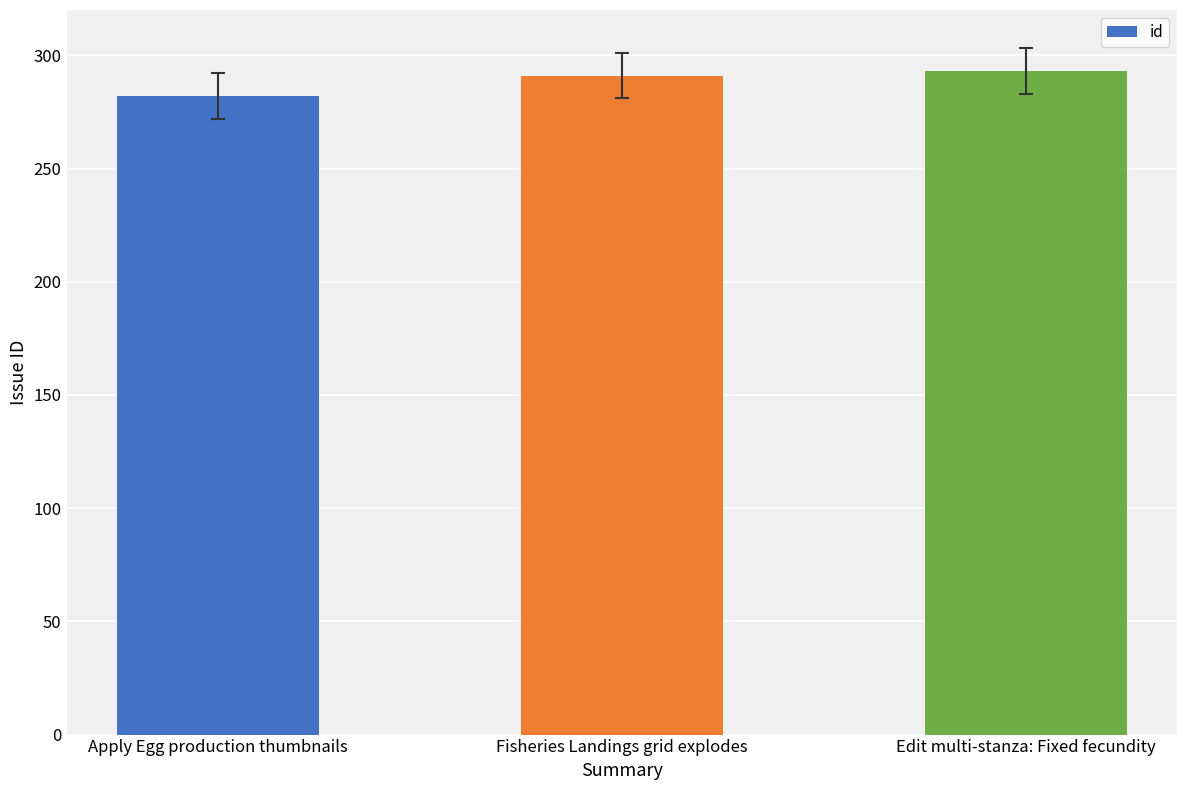

What is the ratio of the value at Edit multi-stanza: Fixed fecundity to the value at Apply Egg production thumbnails?

1.0